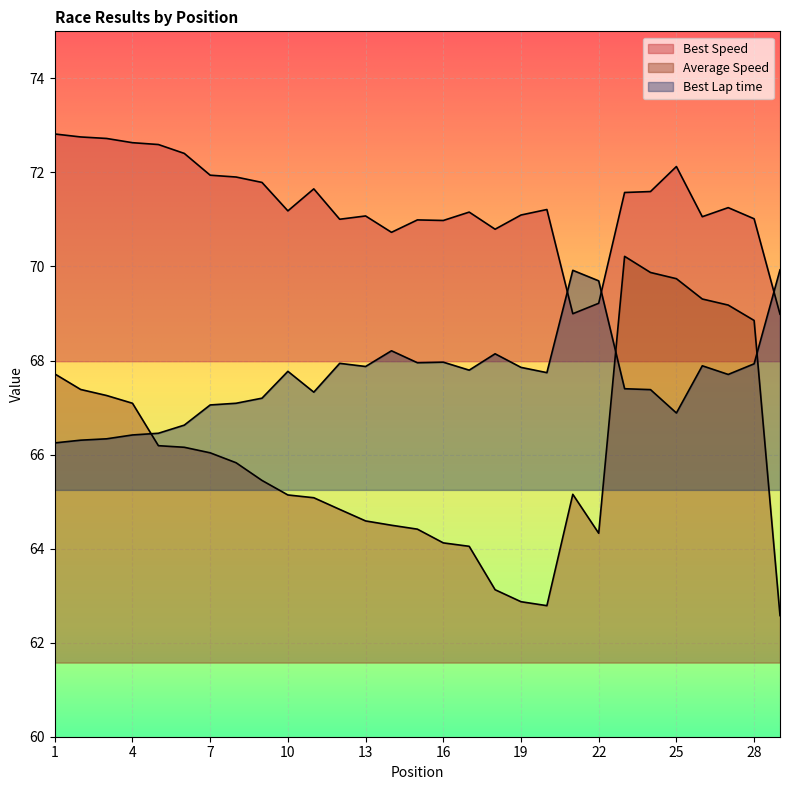

What is the difference between the highest and lowest values at 23?

4.2